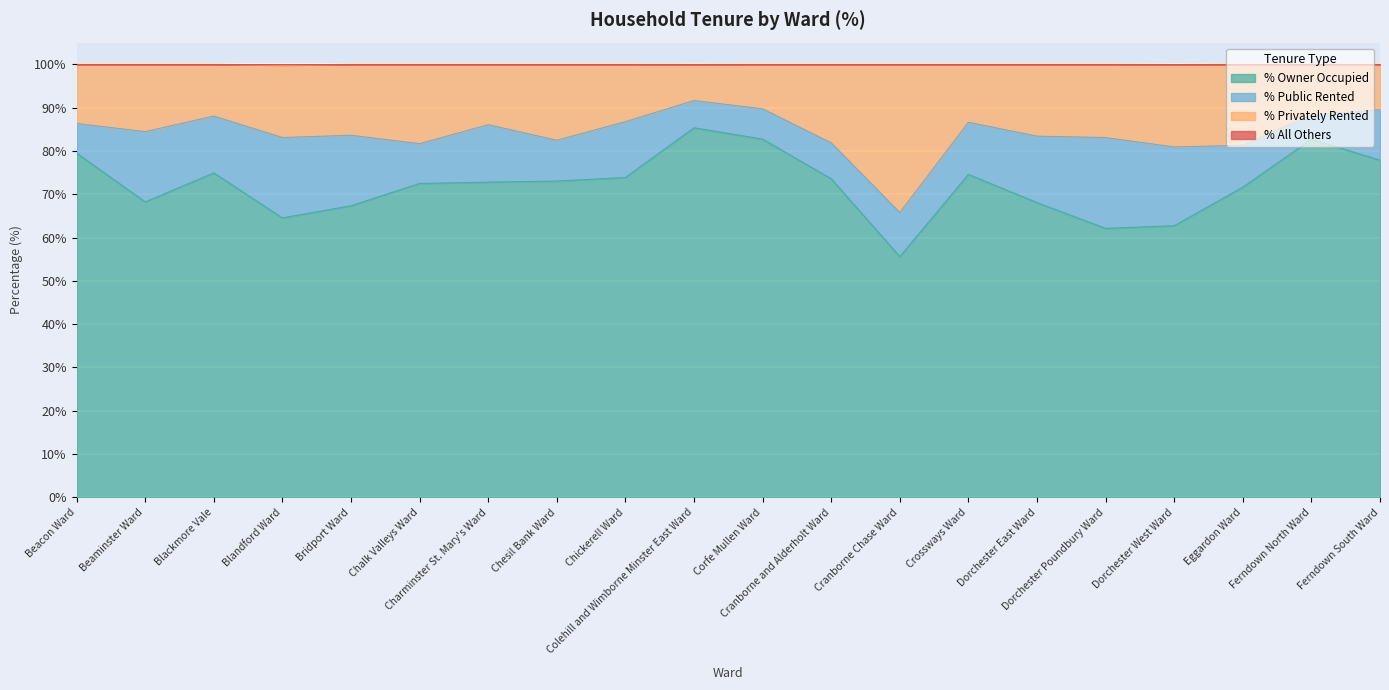

Reading left to right, transcribe all the data shown in this chart.

% Owner Occupied: Beacon Ward=79.5	Beaminster Ward=68.2	Blackmore Vale=74.9	Blandford Ward=64.5	Bridport Ward=67.3	Chalk Valleys Ward=72.5	Charminster St. Mary's Ward=72.8	Chesil Bank Ward=73.0	Chickerell Ward=73.9	Colehill and Wimborne Minster East Ward=85.3	Corfe Mullen Ward=82.7	Cranborne and Alderholt Ward=73.6	Cranborne Chase Ward=55.6	Crossways Ward=74.6	Dorchester East Ward=68.1	Dorchester Poundbury Ward=62.1	Dorchester West Ward=62.7	Eggardon Ward=71.6	Ferndown North Ward=82.7	Ferndown South Ward=77.9
% Privately Rented: Beacon Ward=86.3	Beaminster Ward=84.4	Blackmore Vale=88.0	Blandford Ward=83.1	Bridport Ward=83.6	Chalk Valleys Ward=81.7	Charminster St. Mary's Ward=86.1	Chesil Bank Ward=82.5	Chickerell Ward=86.8	Colehill and Wimborne Minster East Ward=91.6	Corfe Mullen Ward=89.7	Cranborne and Alderholt Ward=81.9	Cranborne Chase Ward=65.8	Crossways Ward=86.6	Dorchester East Ward=83.4	Dorchester Poundbury Ward=83.1	Dorchester West Ward=80.9	Eggardon Ward=81.3	Ferndown North Ward=88.3	Ferndown South Ward=89.5
% All Others: Beacon Ward=100.0	Beaminster Ward=100.0	Blackmore Vale=100.0	Blandford Ward=99.8	Bridport Ward=100.0	Chalk Valleys Ward=100.0	Charminster St. Mary's Ward=100.0	Chesil Bank Ward=100.0	Chickerell Ward=100.0	Colehill and Wimborne Minster East Ward=100.0	Corfe Mullen Ward=100.0	Cranborne and Alderholt Ward=100.0	Cranborne Chase Ward=100.0	Crossways Ward=100.0	Dorchester East Ward=100.0	Dorchester Poundbury Ward=100.0	Dorchester West Ward=100.0	Eggardon Ward=100.0	Ferndown North Ward=100.0	Ferndown South Ward=100.0